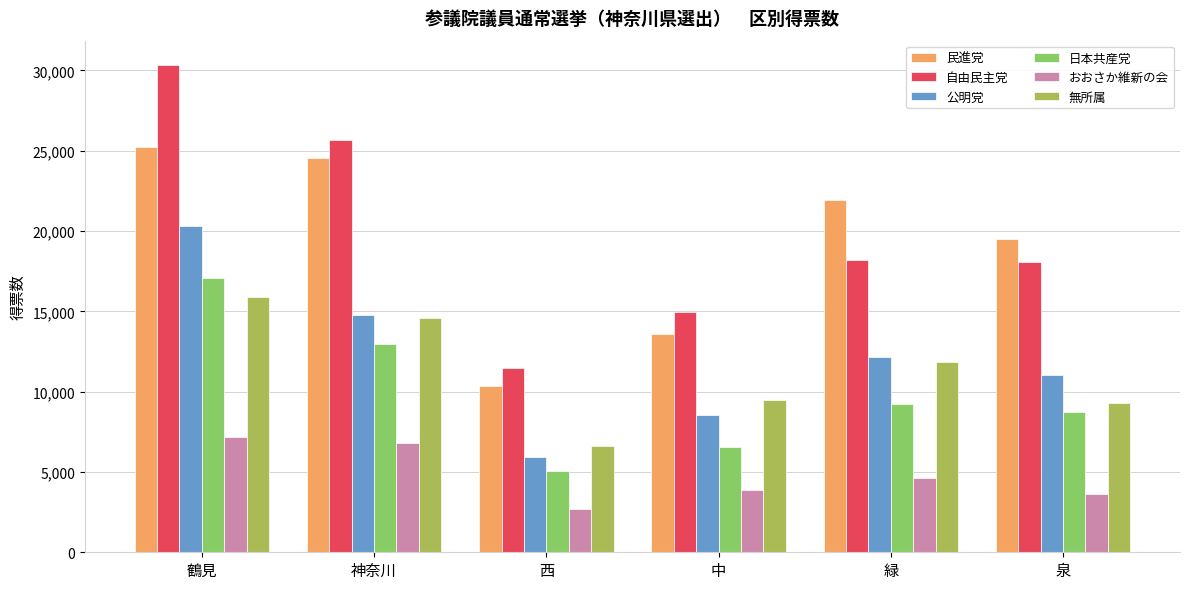

How many data points does each series have?

6